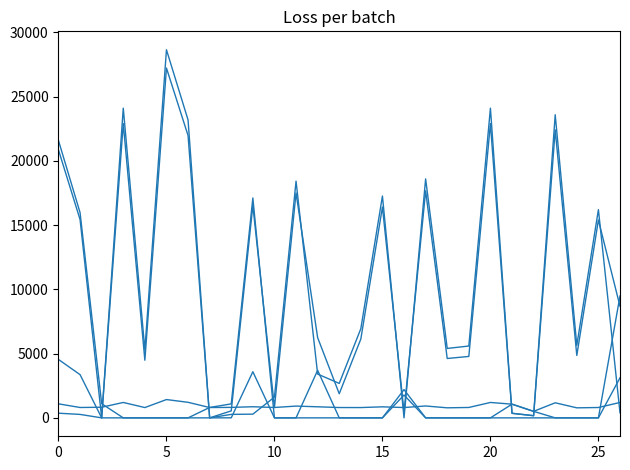

How many lines are shown in the chart?

5